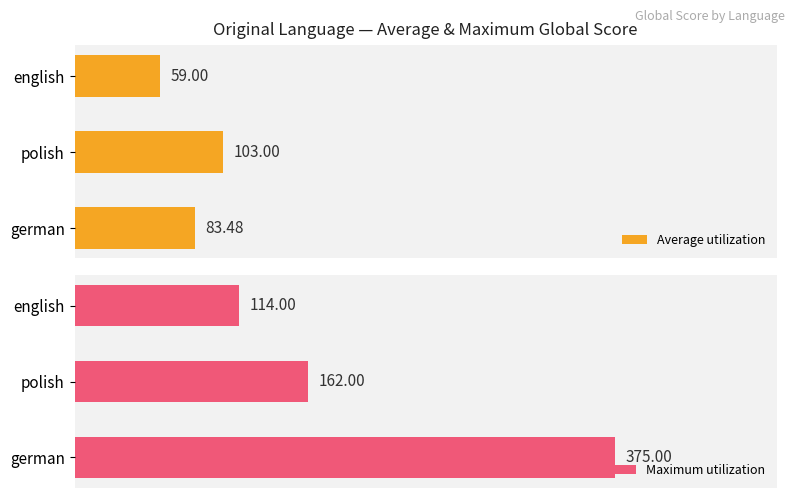

At which label does Average utilization reach its minimum?

english